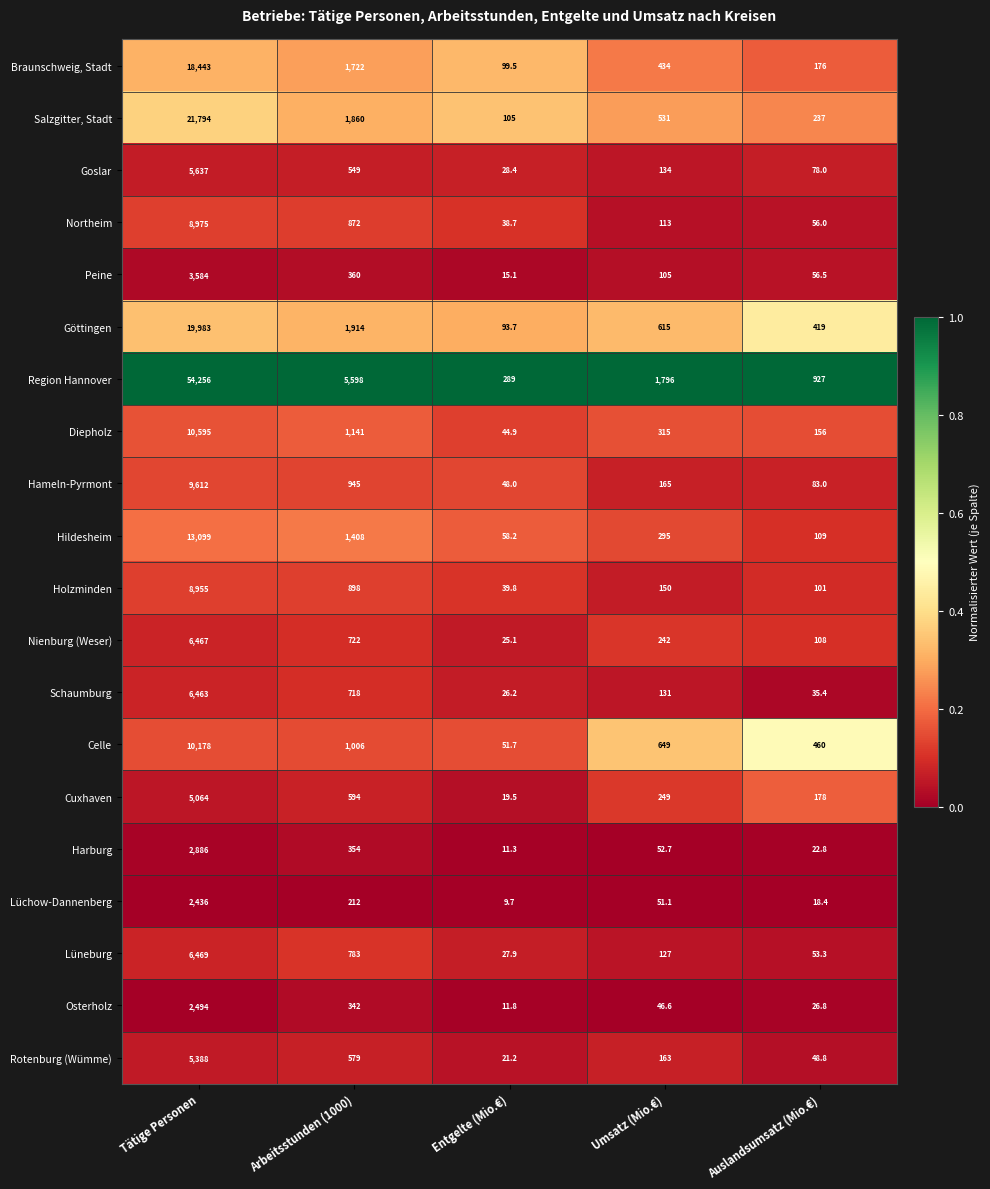

True or false: Goslar has a value of 5637.0 at Tätige Personen.

True